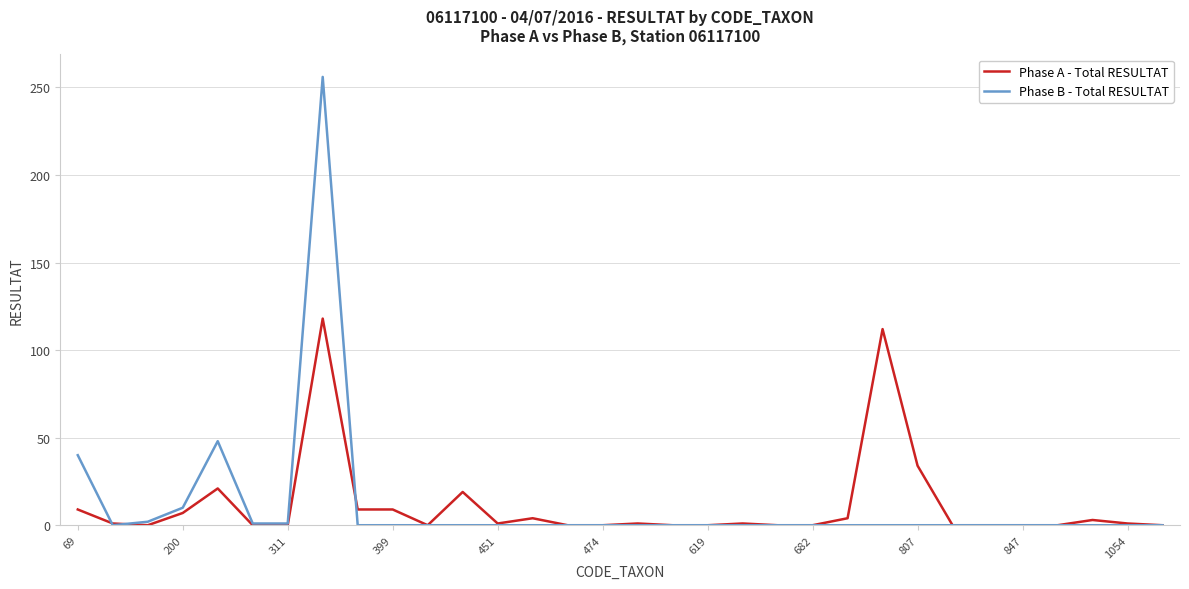

What is the greatest value displayed?

256